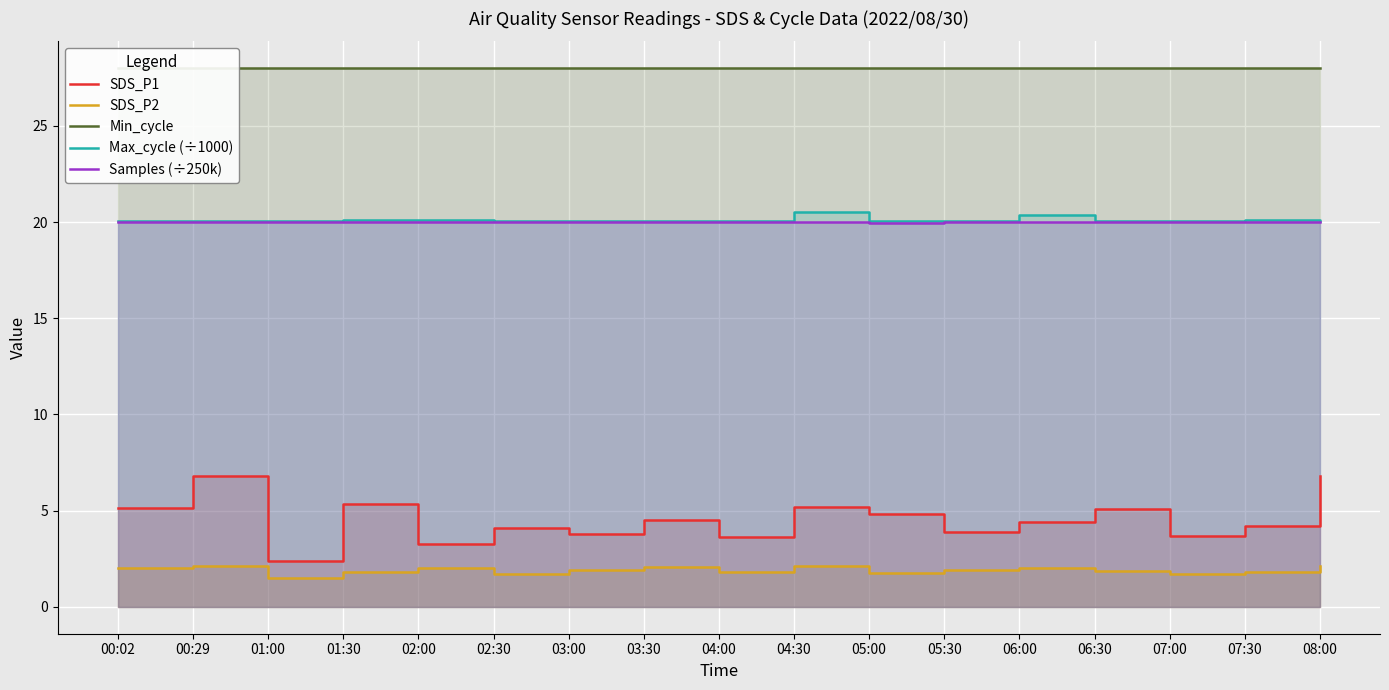

What is the sum of the SDS_P1 values at 04:00 and 01:30?

9.0